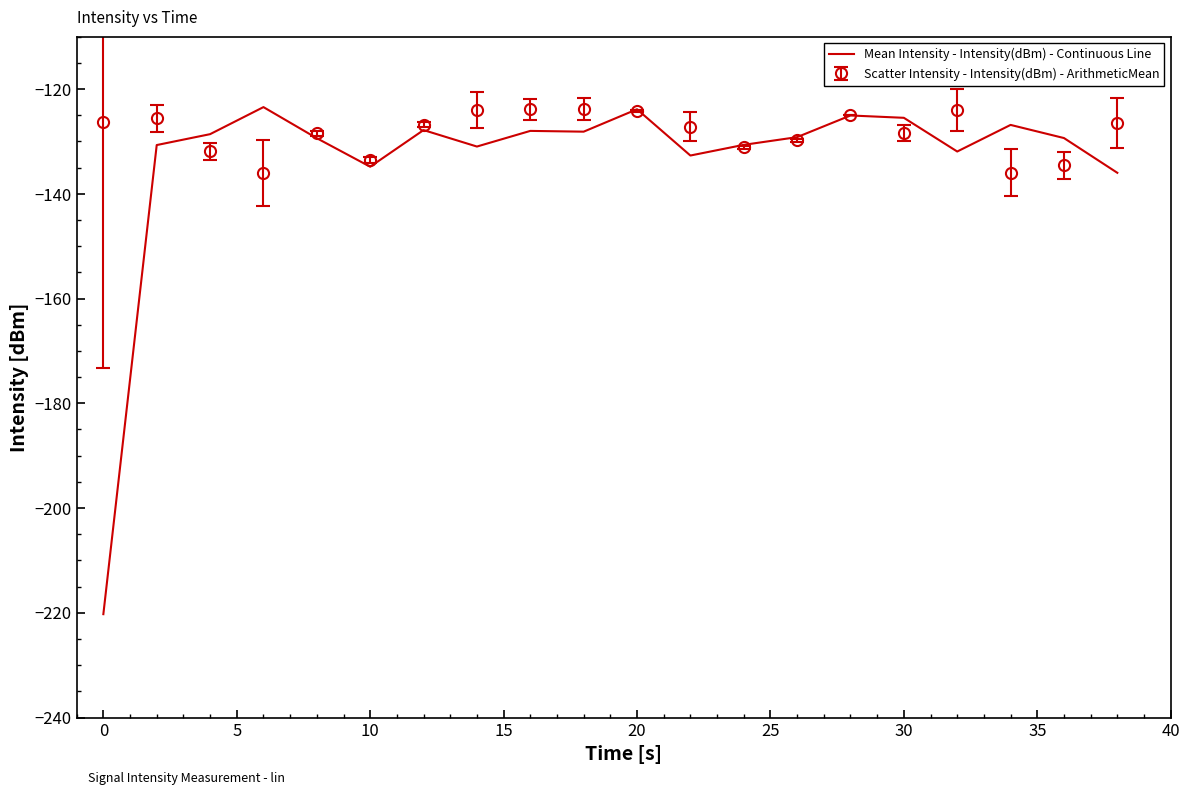

Which series has the largest total across all categories?

Scatter Intensity - Intensity(dBm) - ArithmeticMean